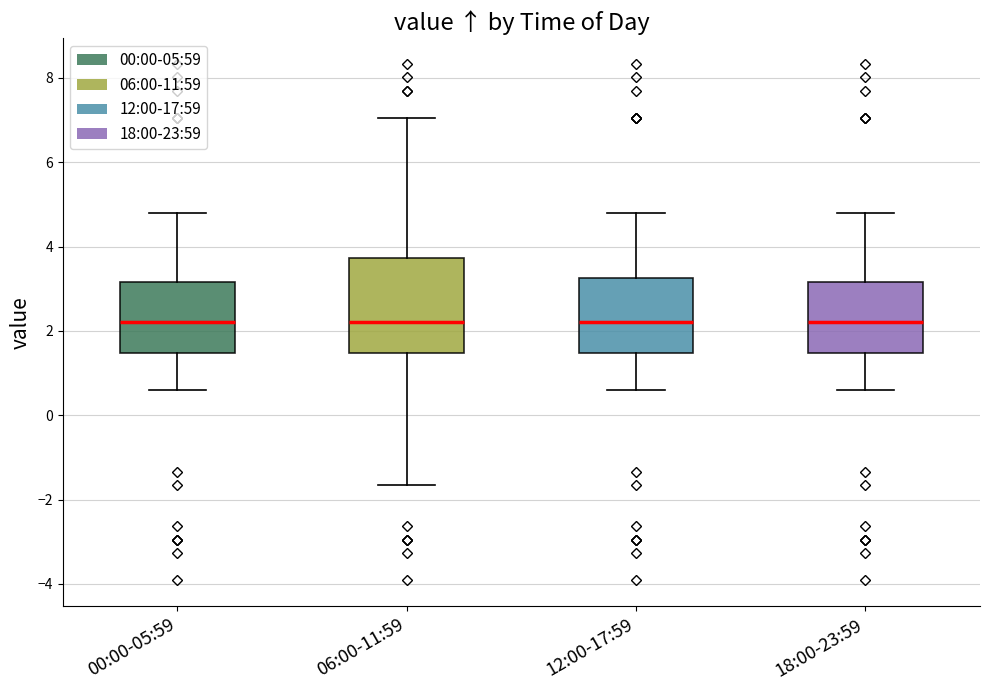

Which box is the tallest, from its lower edge to its upper edge?

06:00-11:59